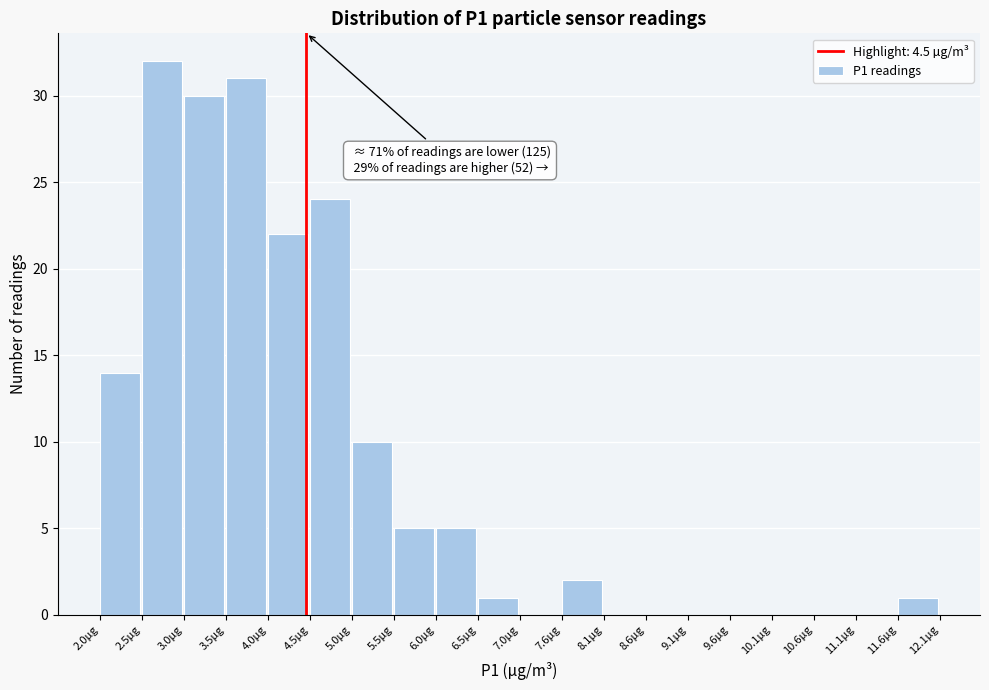

Which range on the x-axis has the tallest bar?

2.5 to 3.0